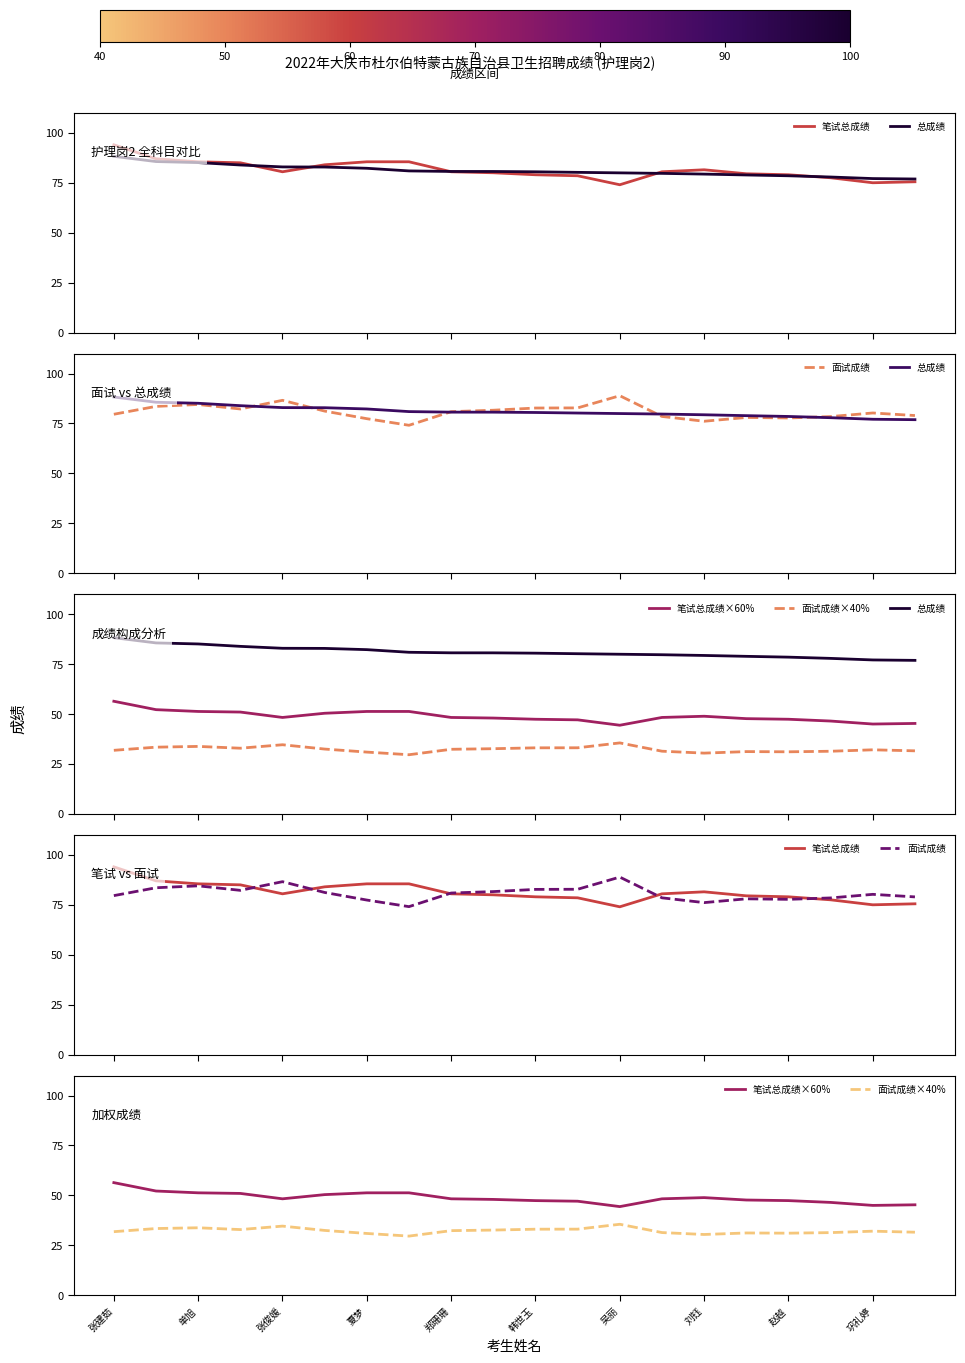

True or false: 总成绩 and 笔试总成绩 cross at least once.

True